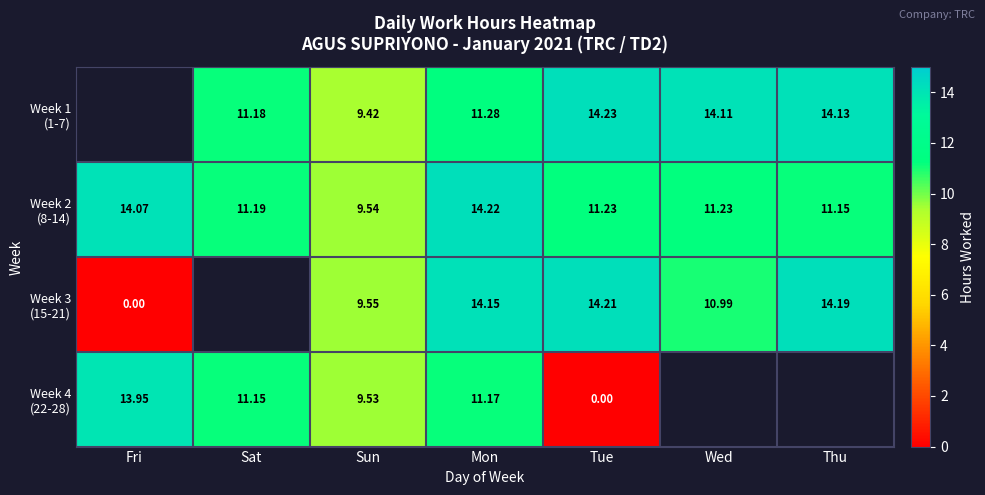

True or false: Week 2 (8-14) has a value of 14.1 at Fri.

True